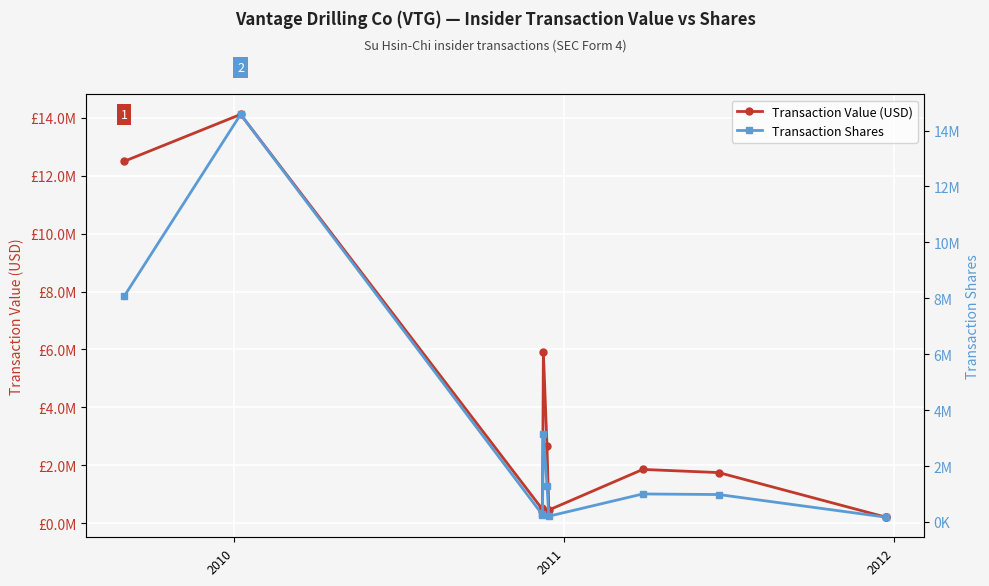

Is the value of Transaction Shares at 9 greater than the value of Transaction Value (USD) at 2011?

No